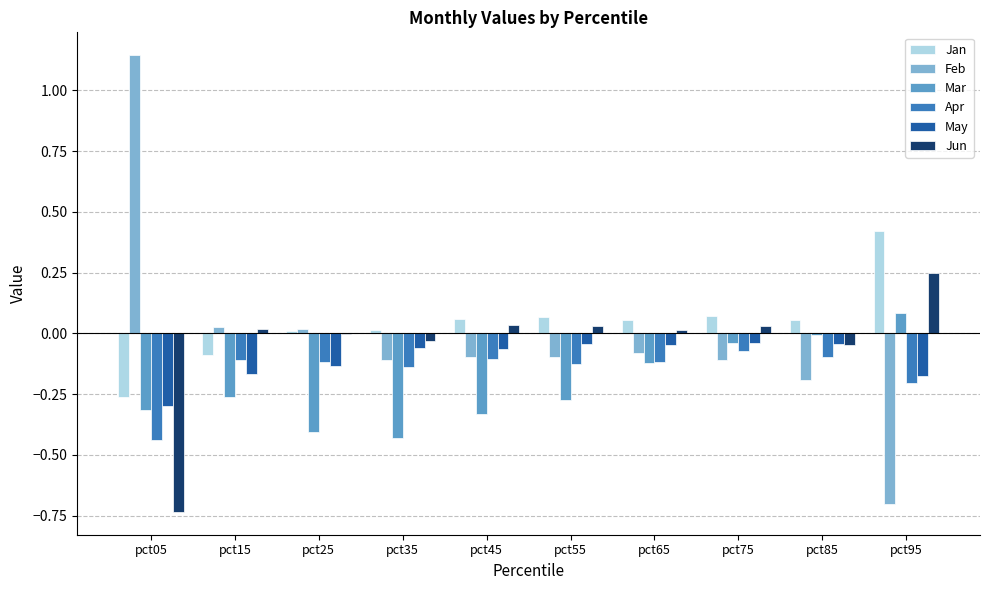

Which label corresponds to the largest value in the chart?

pct05